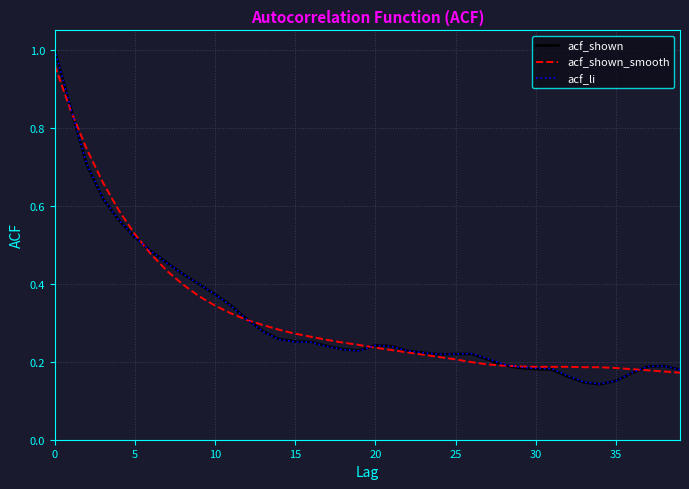

How many lines are shown in the chart?

3